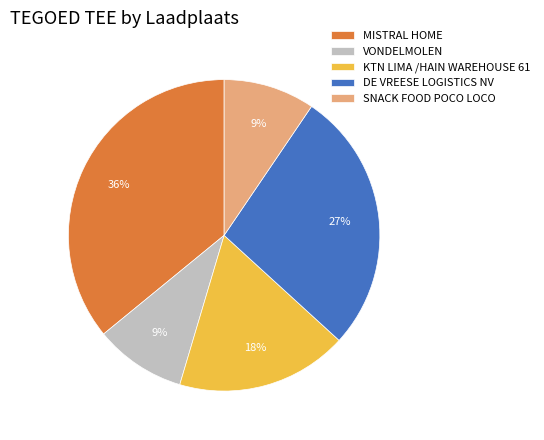

True or false: MISTRAL HOME accounts for 36% of the total.

True